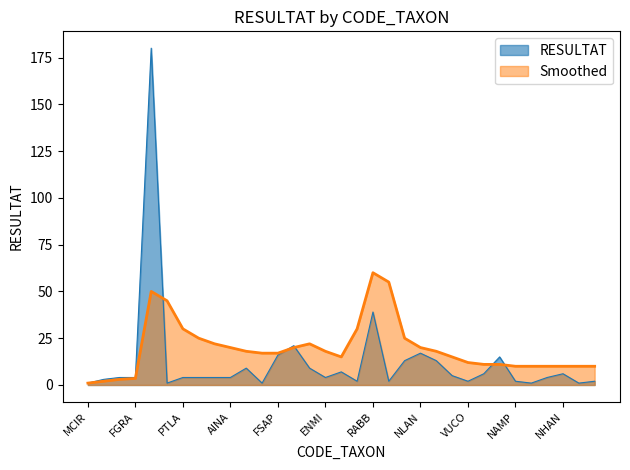

True or false: Smoothed and RESULTAT intersect in this chart.

True